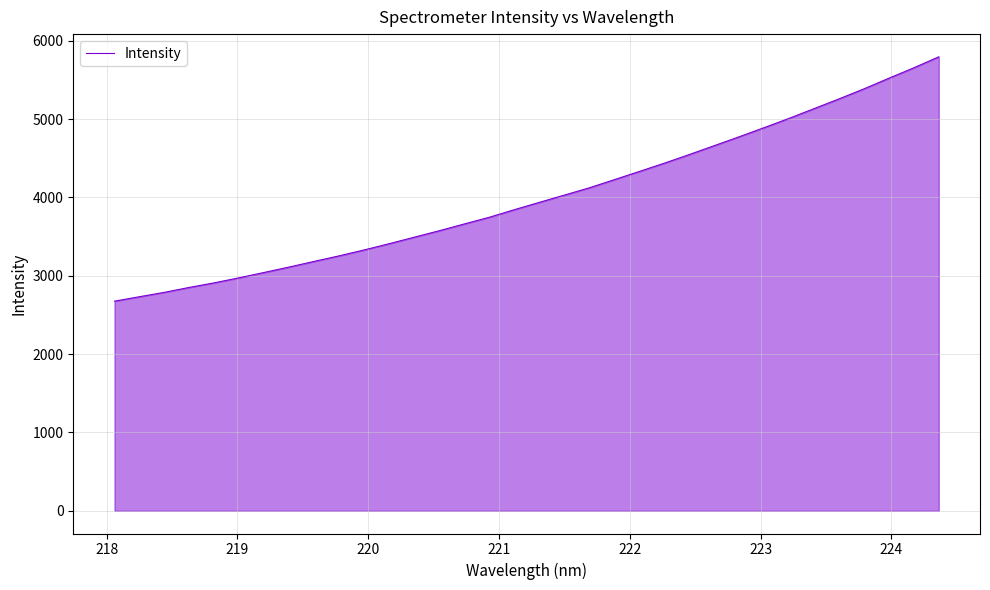

What is the maximum value shown in the chart?

5793.7